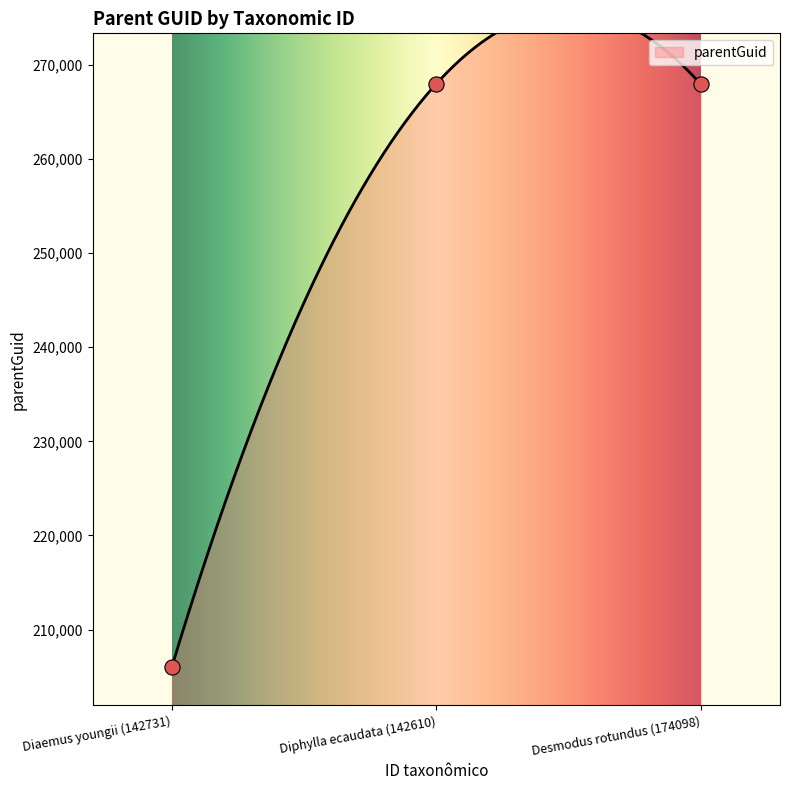

Between Diphylla ecaudata (142610) and Diaemus youngii (142731), which is larger?

Diphylla ecaudata (142610)